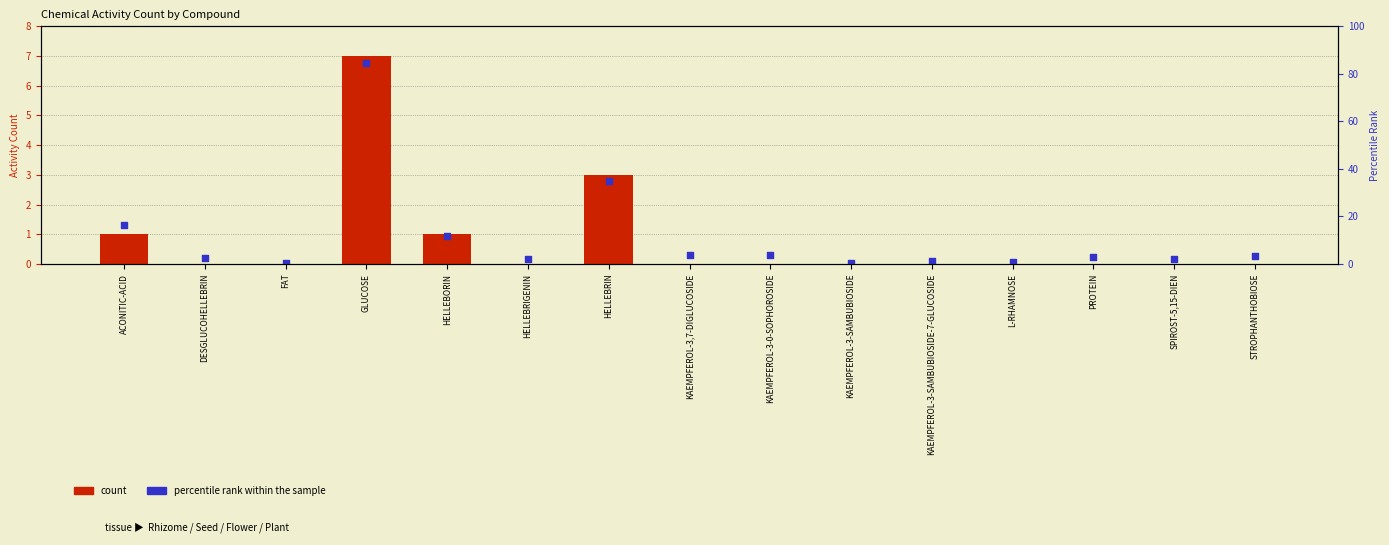

Which series has the largest Y range (max minus min)?

percentile rank within the sample